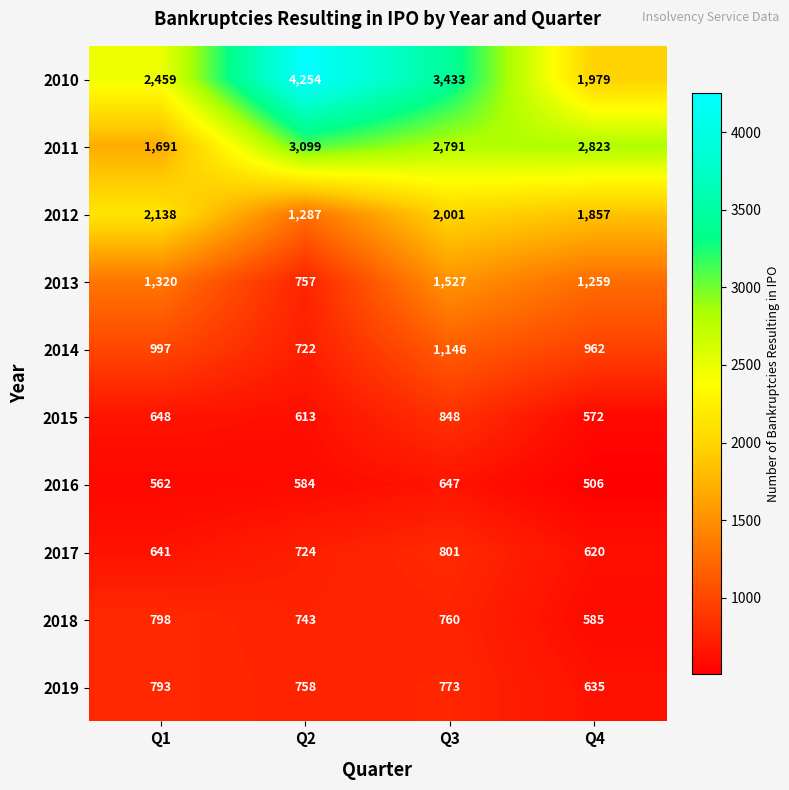

At which category is the sum across all series the highest?

Q3